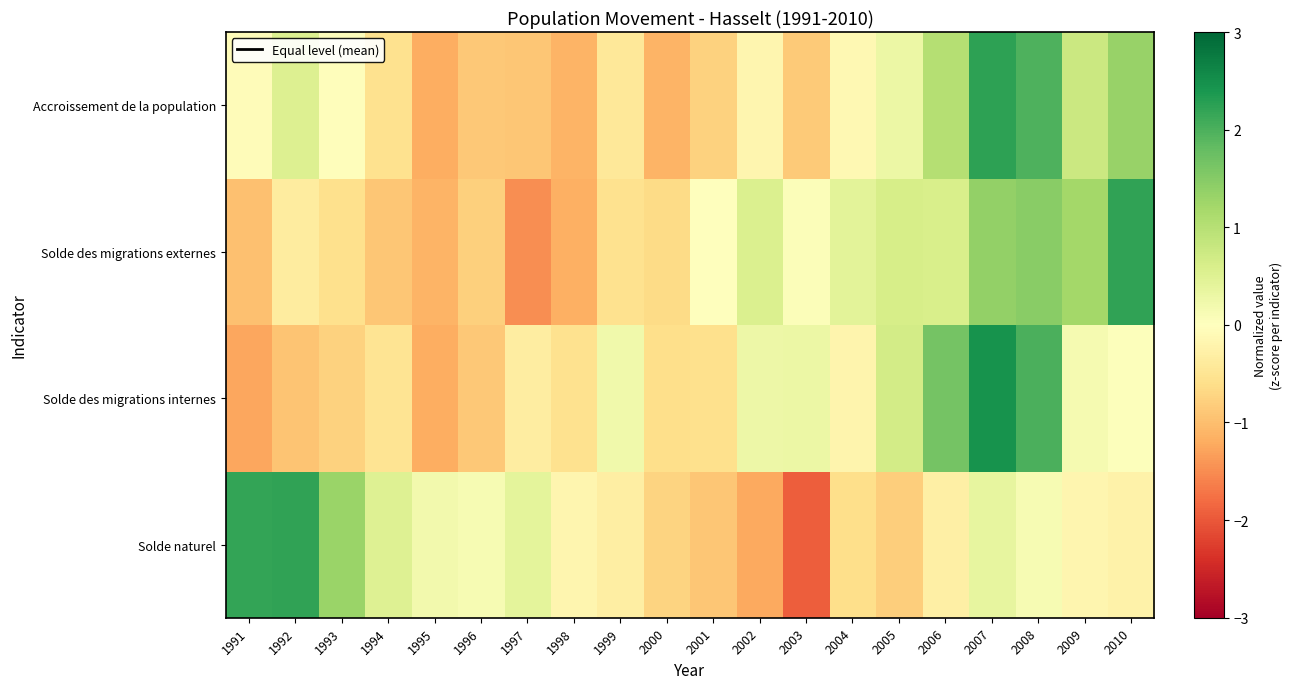

List the series in order of their peak value, highest first.

Solde des migrations internes, Accroissement de la population, Solde des migrations externes, Solde naturel